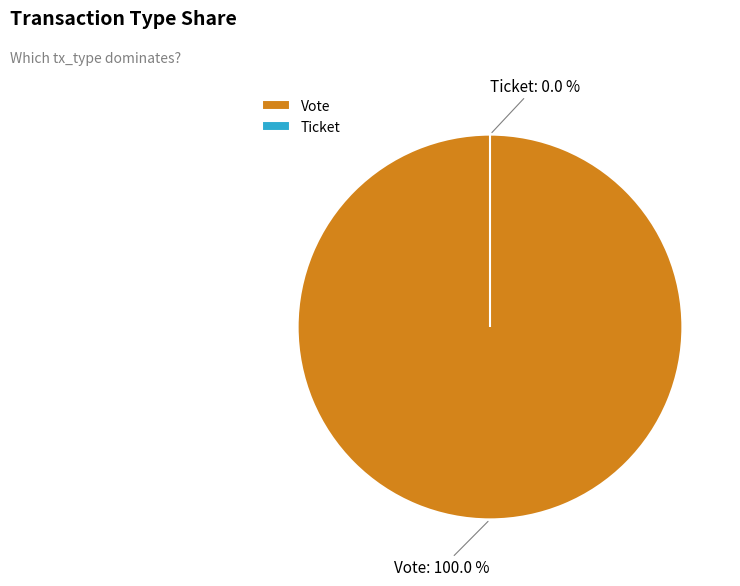

How many slices are in this pie chart?

2